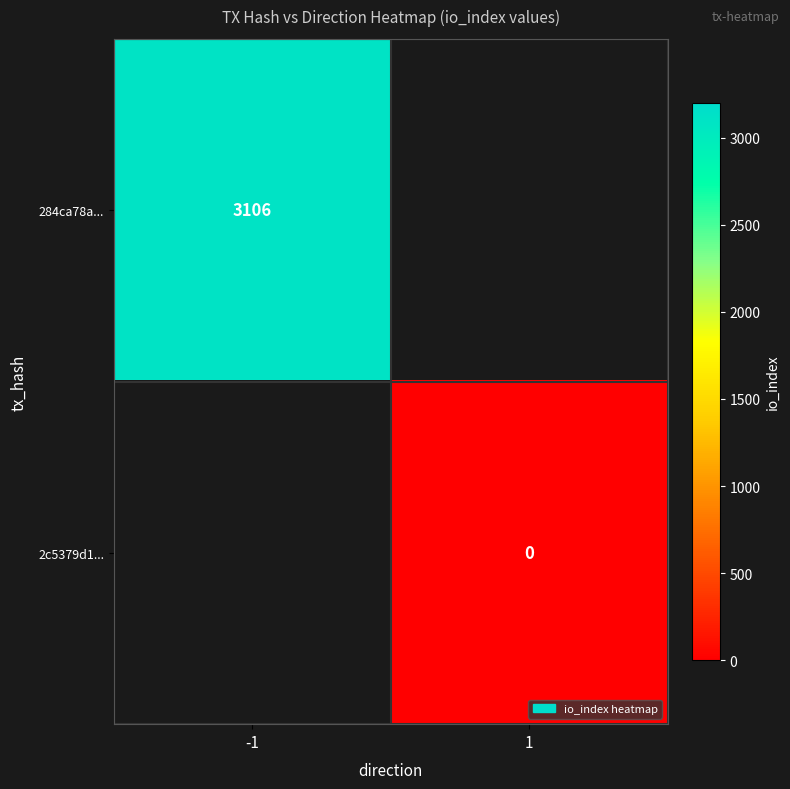

The value of 284ca78a... at -1 is 1356. True or false?

False